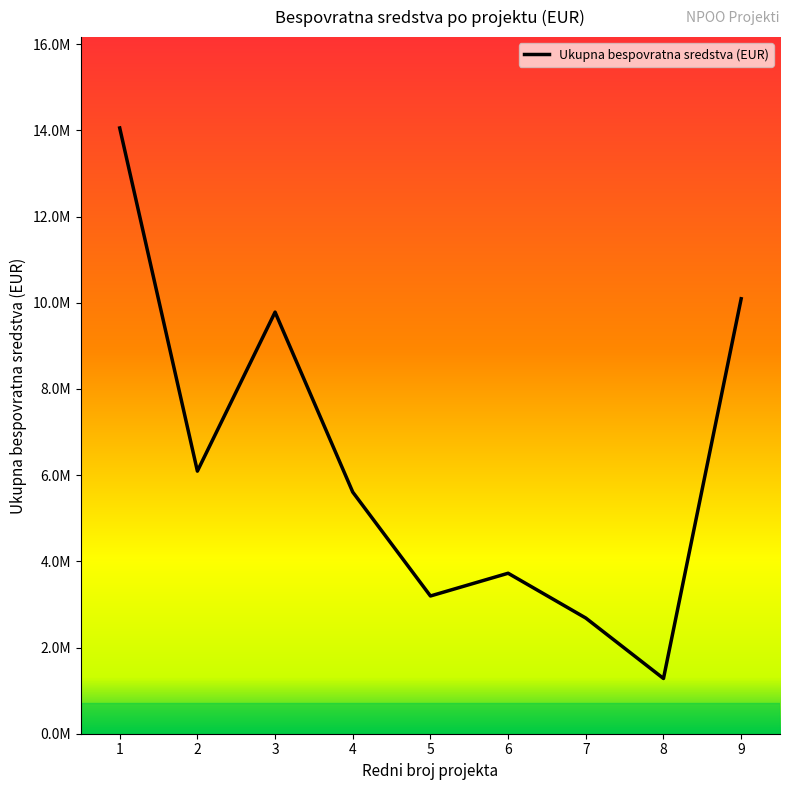

Rank the categories by value from highest to lowest.

1, 9, 3, 2, 4, 6, 5, 7, 8